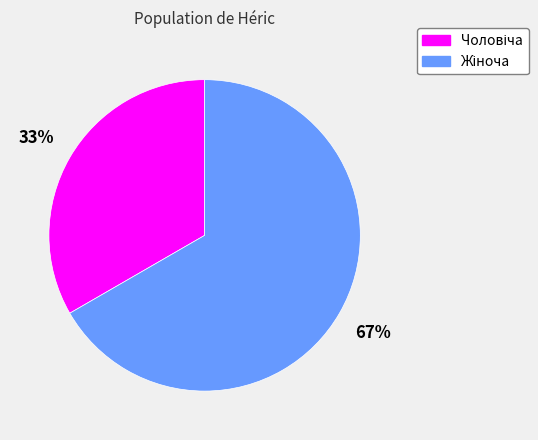

Is there a majority slice in this chart?

Yes